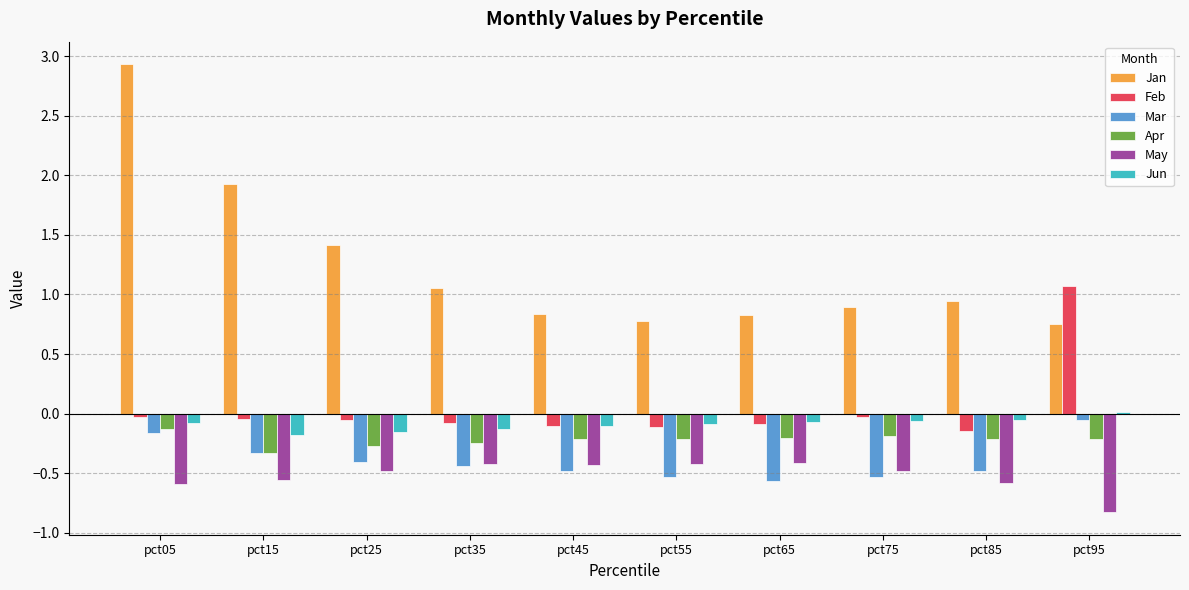

Which series changed the most between pct55 and pct95?

Feb